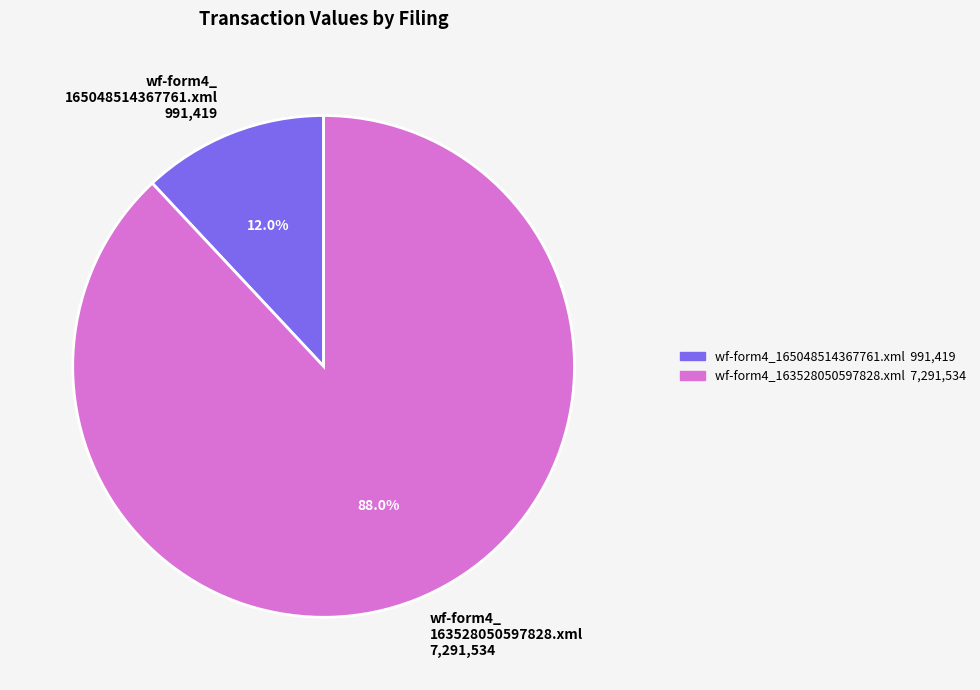

To the nearest percent, what is the difference between the wf-form4_163528050597828.xml and wf-form4_165048514367761.xml slice percentages?

76%